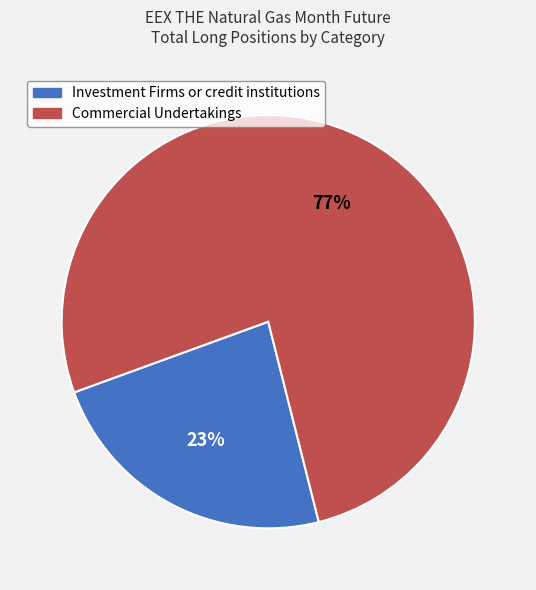

What is the majority slice?

Commercial Undertakings